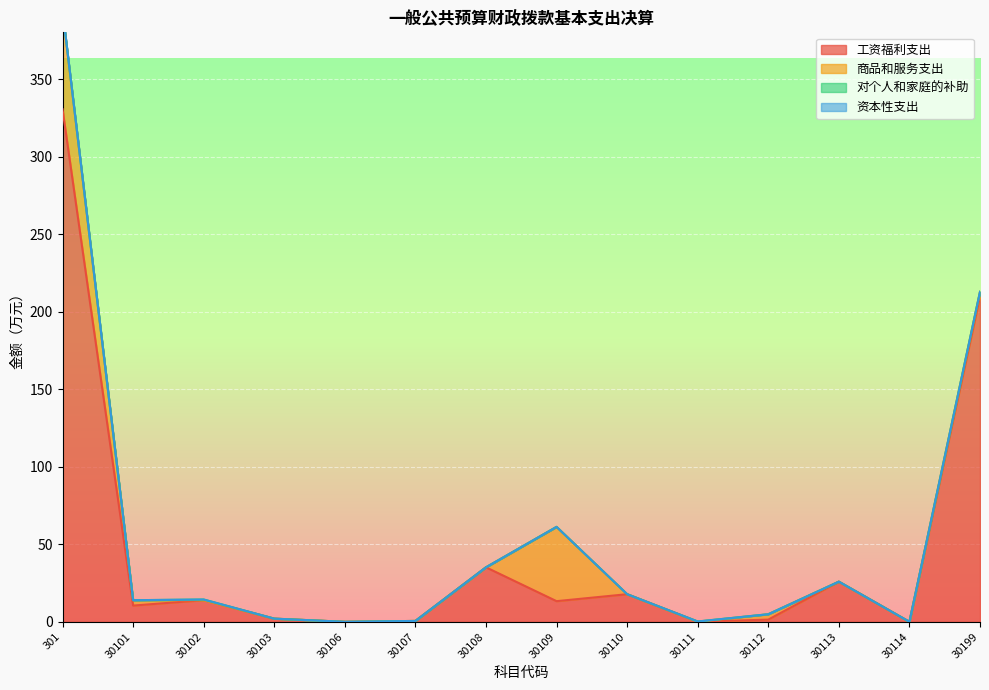

True or false: 资本性支出 and 工资福利支出 cross at least once.

False